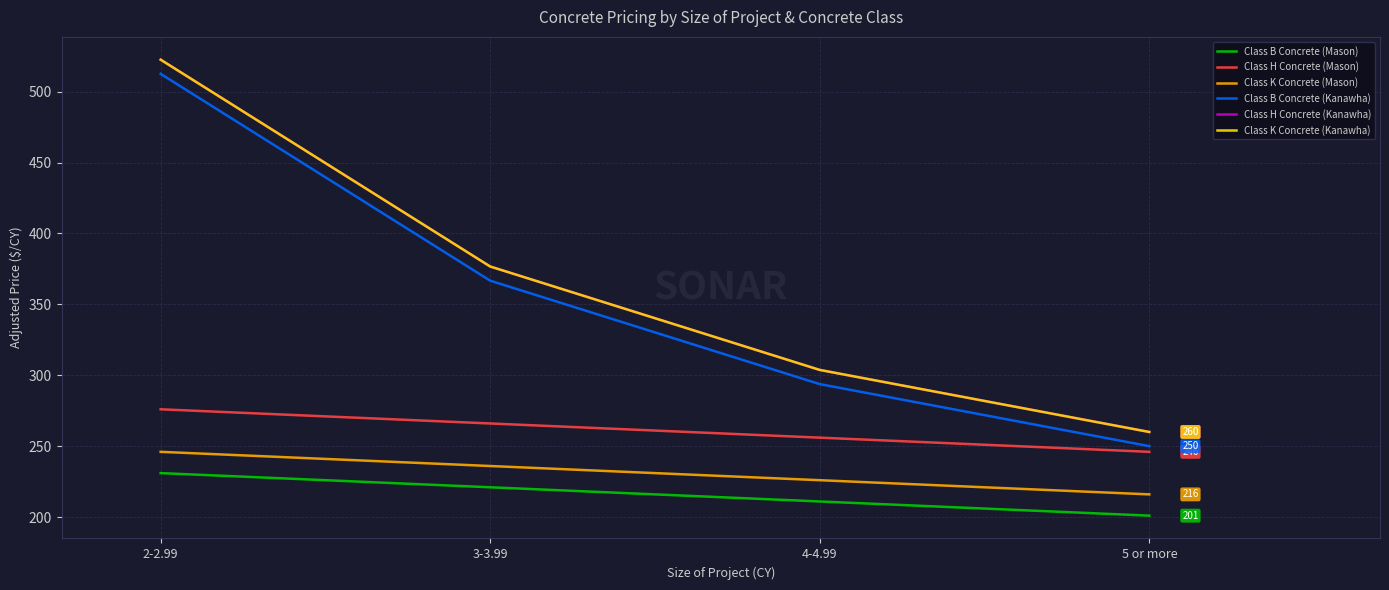

Which series has the largest total across all categories?

Class H Concrete (Kanawha)